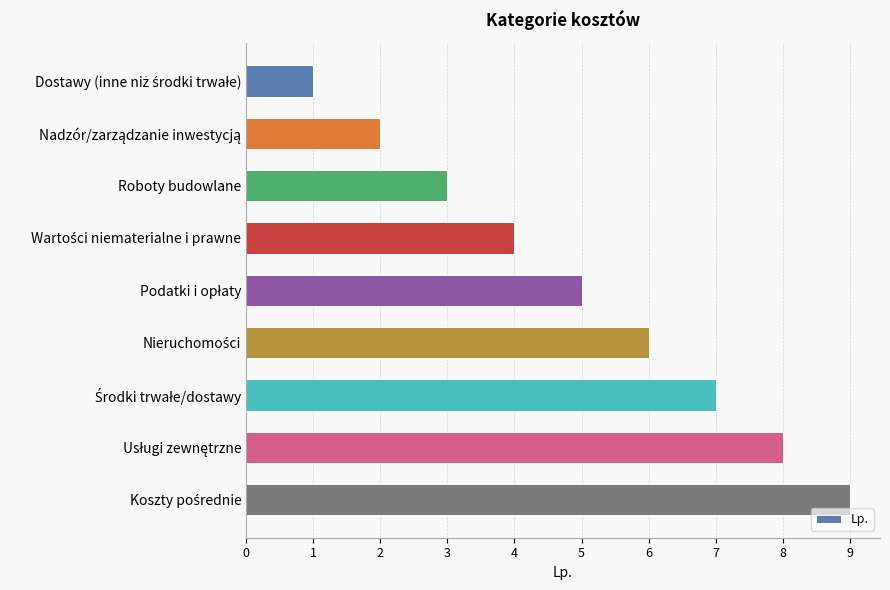

Does the chart contain stacked bars?

No